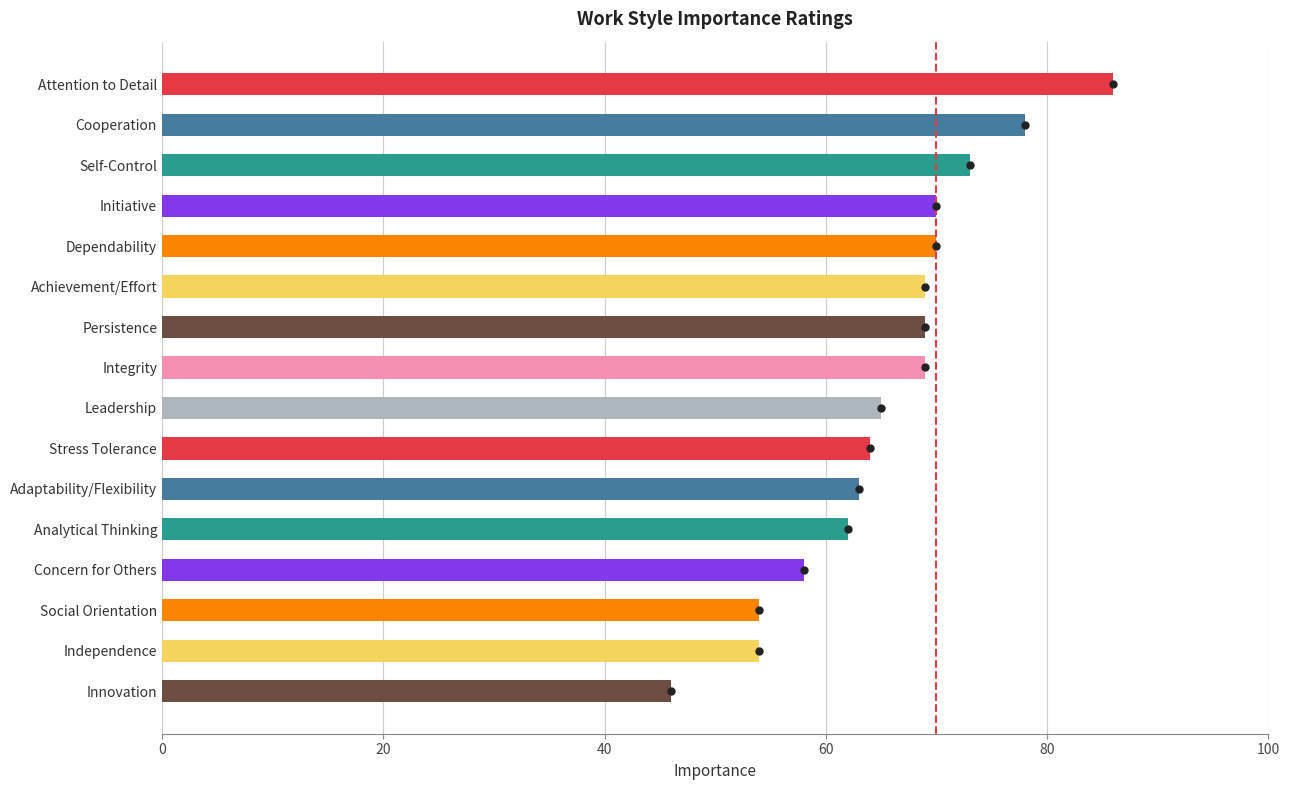

Reading top to bottom, transcribe all the data shown in this chart.

86	78	73	70	70	69	69	69	65	64	63	62	58	54	54	46